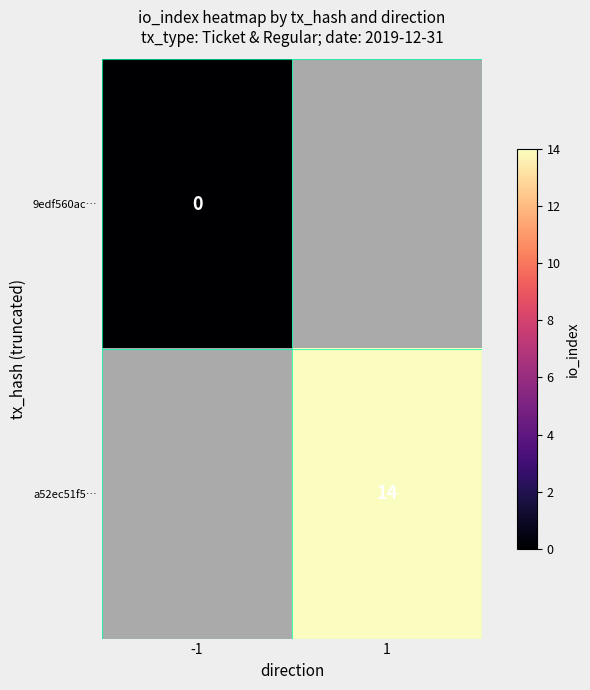

How many categories are shown in the chart?

2